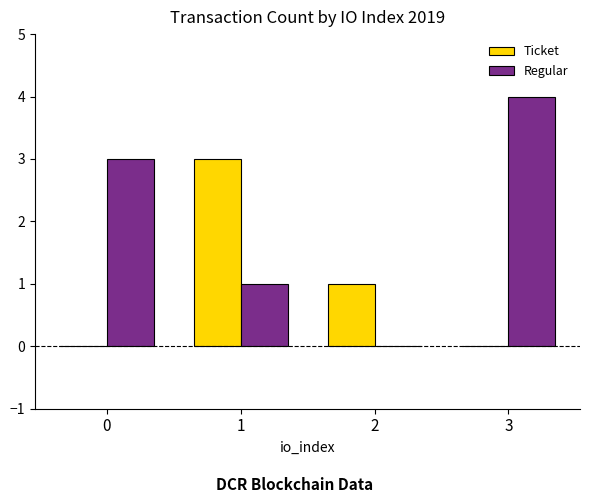

Count the Regular values in the range 1 to 4.

3